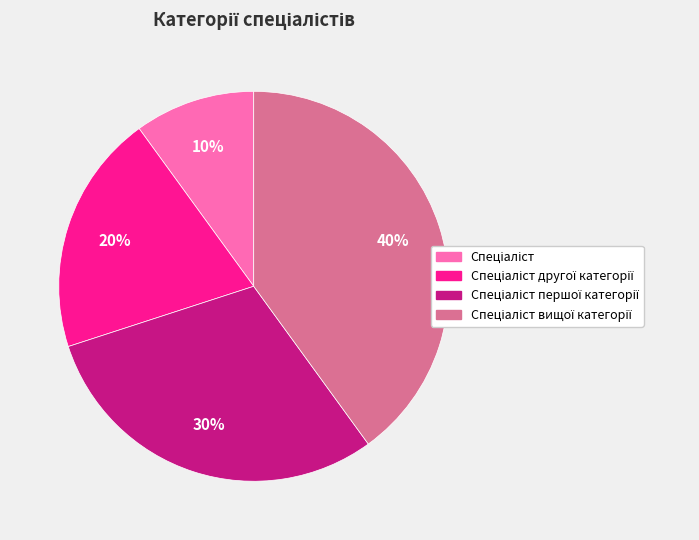

To the nearest percent, what is the average slice percentage?

25%